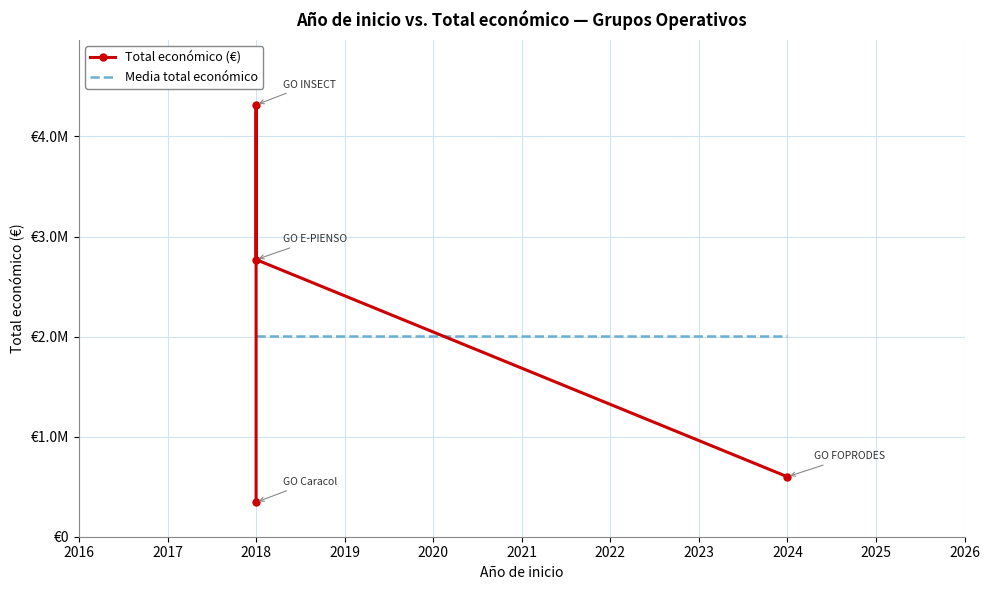

Reading right to left, transcribe all the data shown in this chart.

Total económico (€): 599211.0	2769359.0	4316373.0	344243.0
Media total económico: 2007296.5	2007296.5	2007296.5	2007296.5